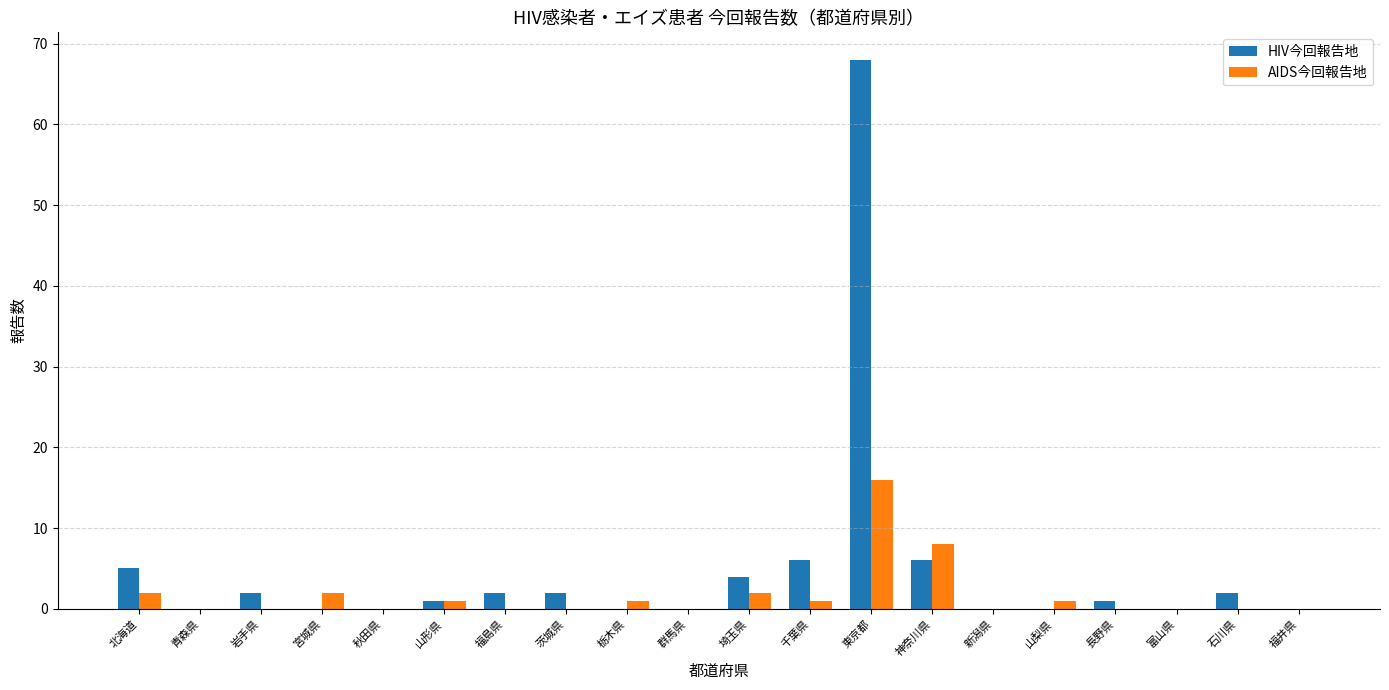

Count the number of data series in this chart.

2